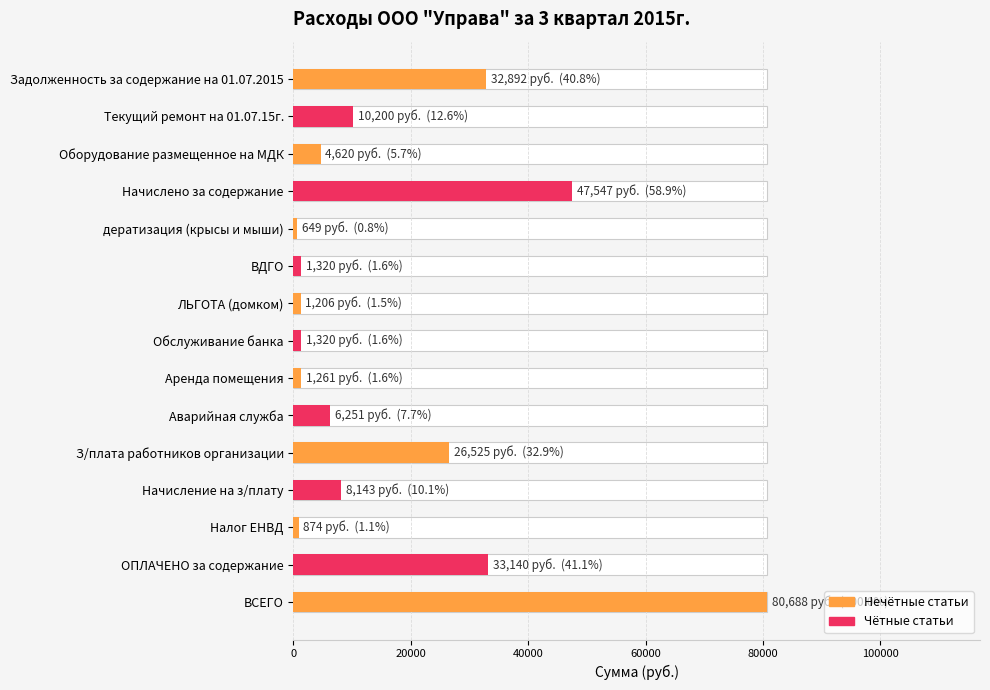

The value at Задолженность за содержание на 01.07.2015 is 32892.3. True or false?

True